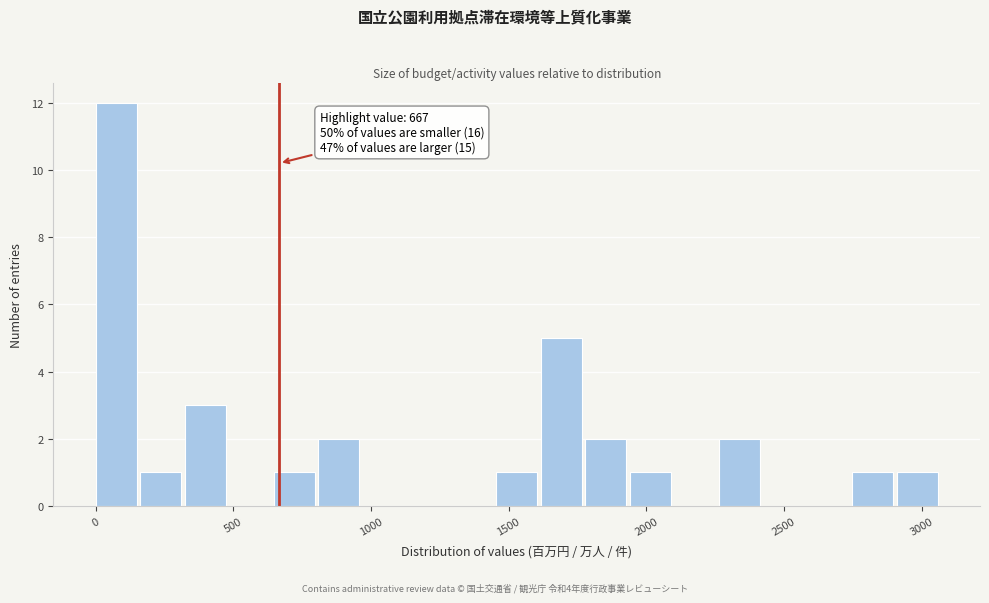

Read against the x-axis, roughly where is the centre of the tallest bar?

50